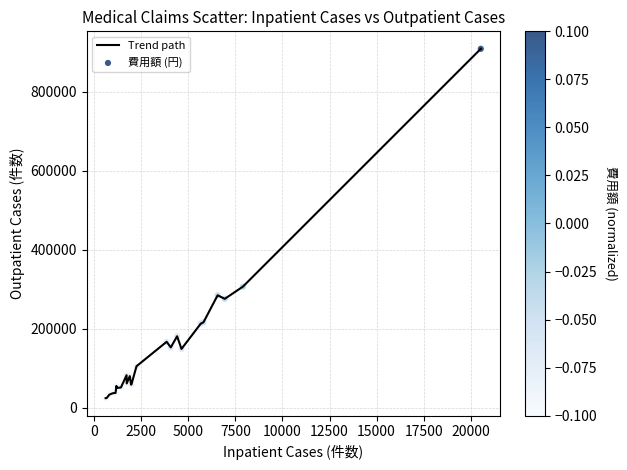

What is the smallest value displayed?

24011